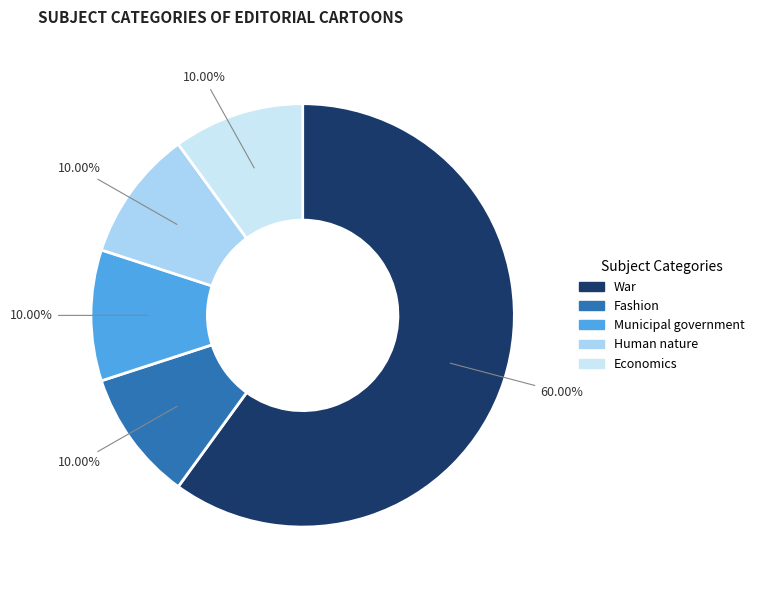

True or false: Human nature accounts for 10% of the total.

True